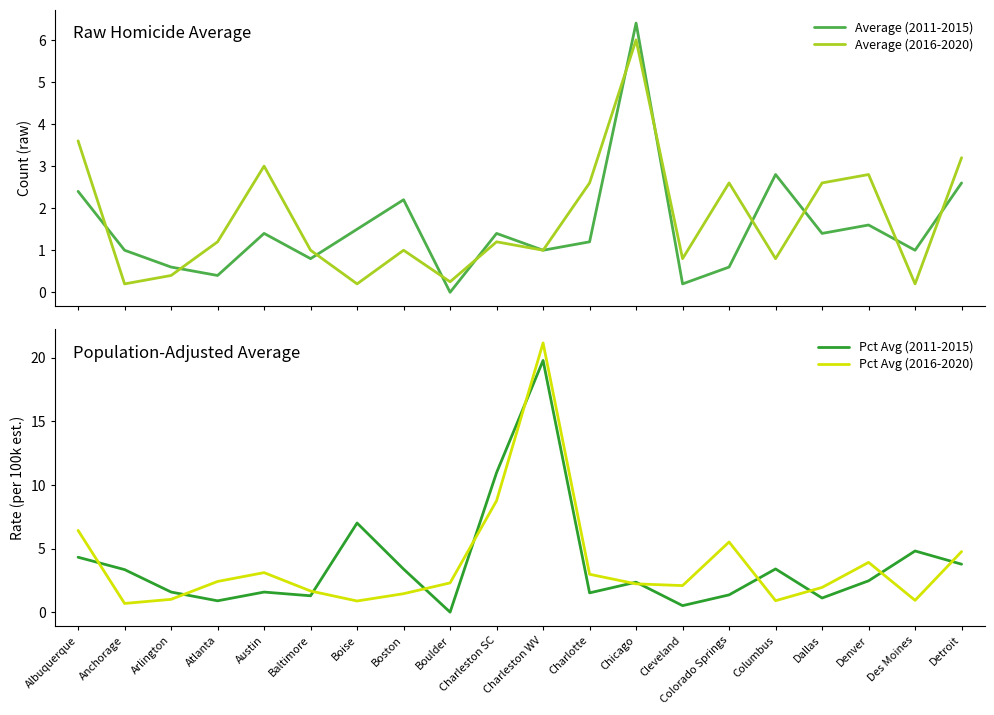

Rank the categories by Pct Avg (2016-2020) value from lowest to highest.

Anchorage, Boise, Columbus, Des Moines, Arlington, Boston, Baltimore, Dallas, Cleveland, Chicago, Boulder, Atlanta, Charlotte, Austin, Denver, Detroit, Colorado Springs, Albuquerque, Charleston SC, Charleston WV